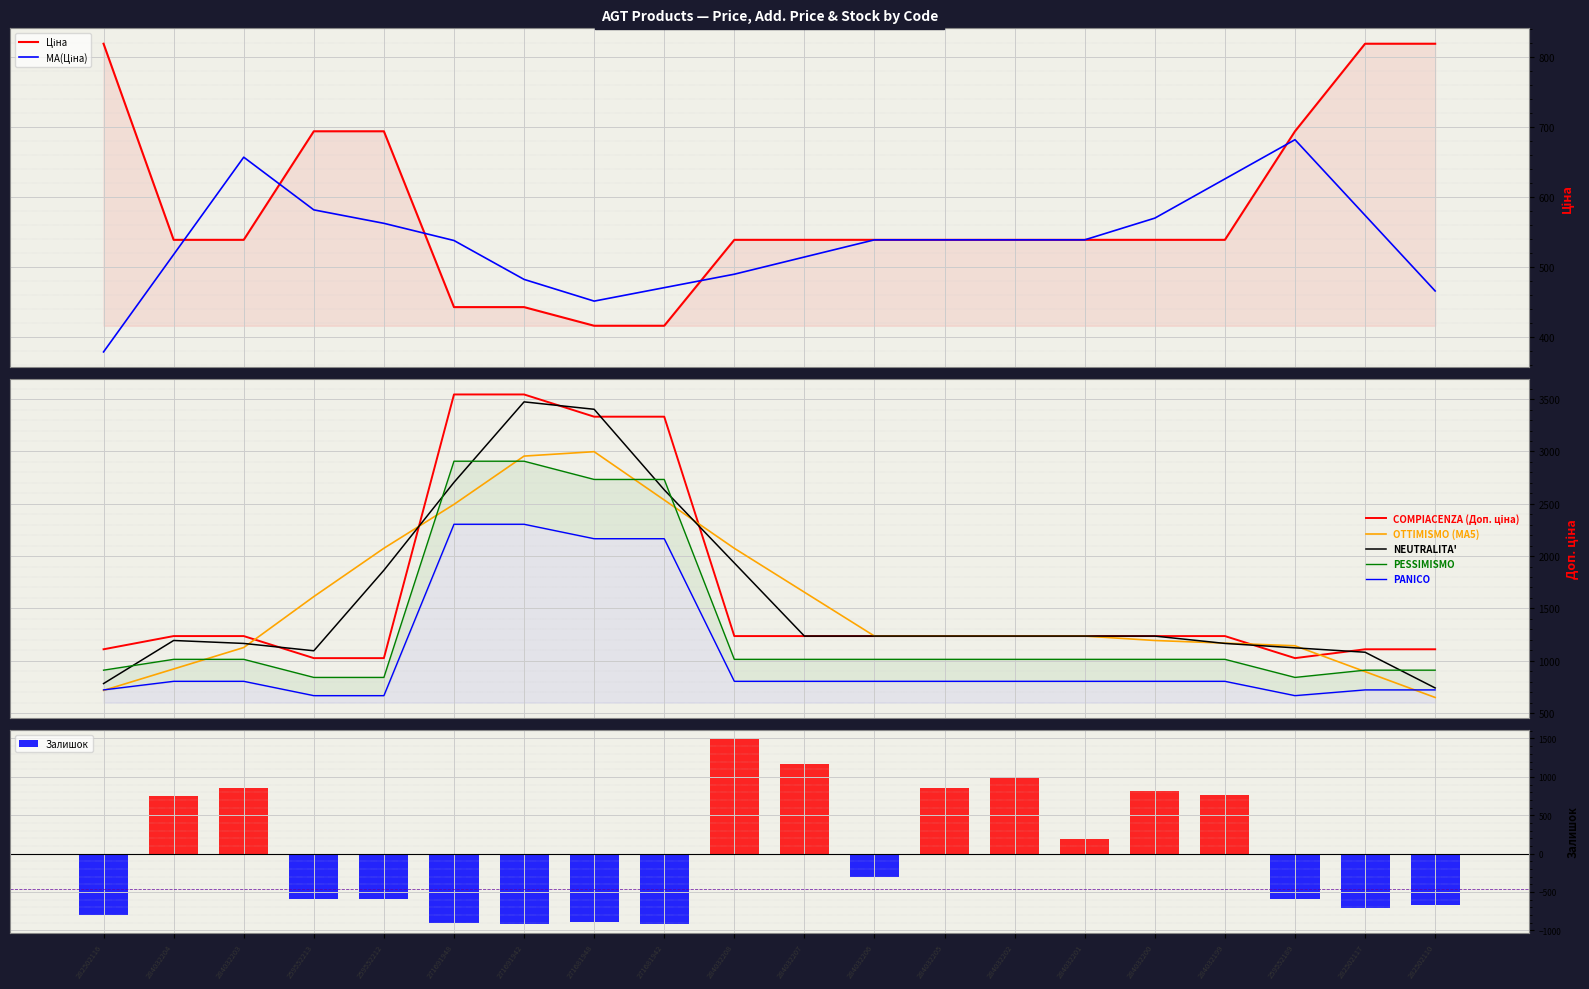

What is the average value of the Ціна series?

582.3